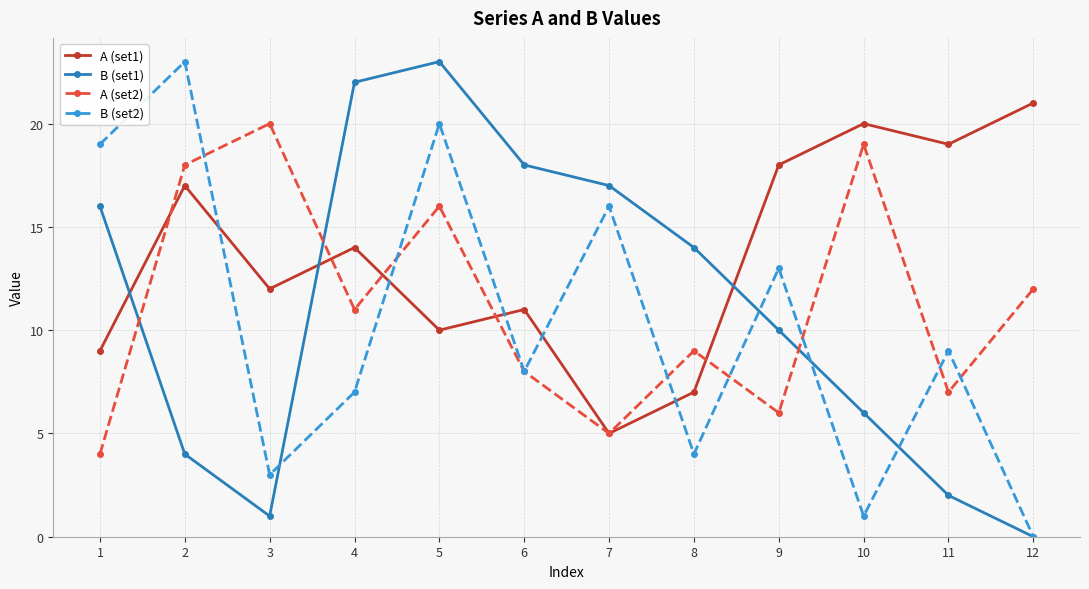

How many lines are shown in the chart?

4